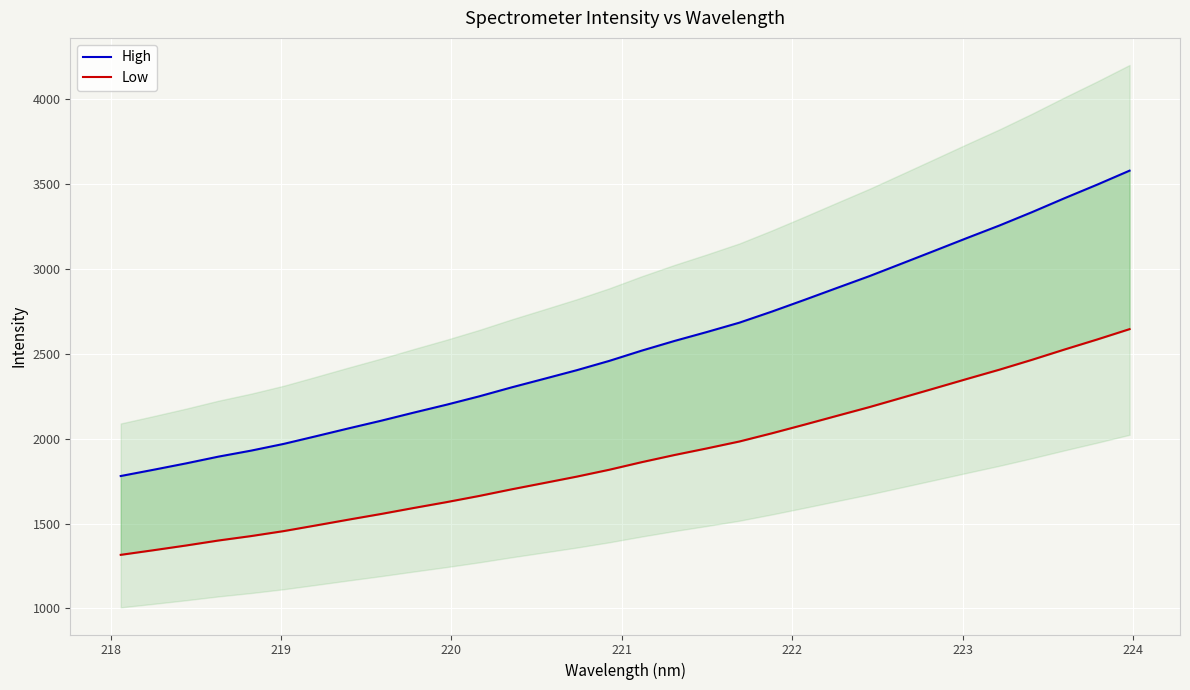

Is it true that Low equals 2880.2 at 10?

False